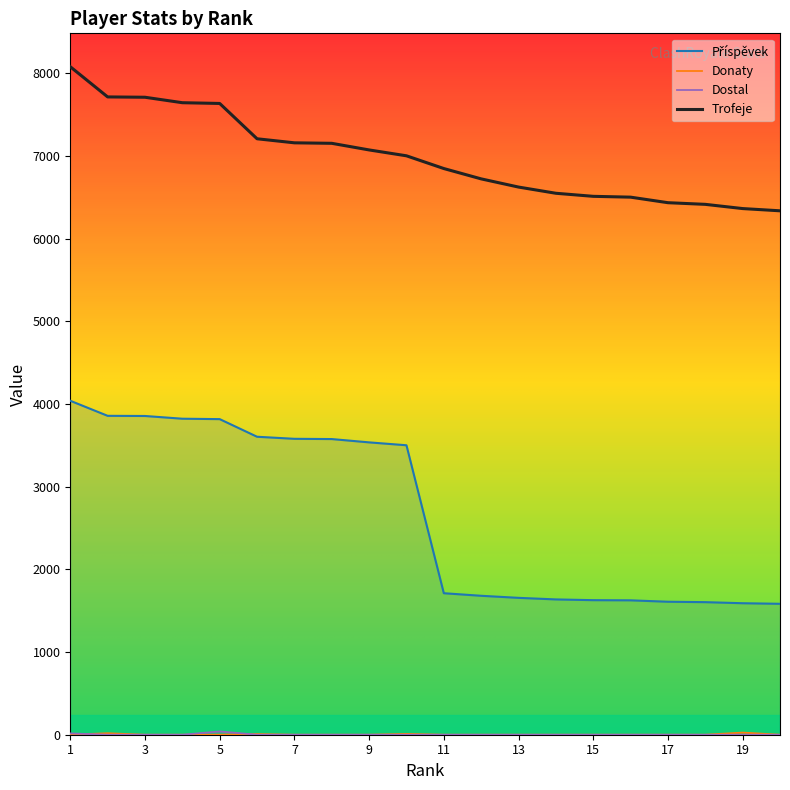

What is the total value across all series at 2?

11586